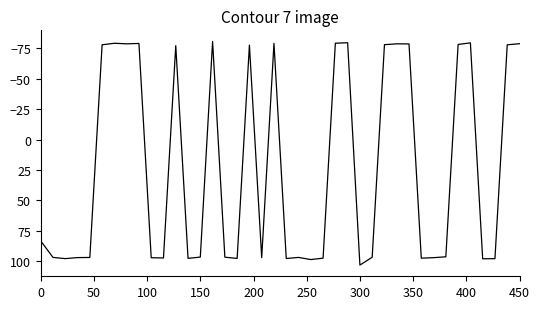

What is the difference between the maximum and minimum values?

183.6